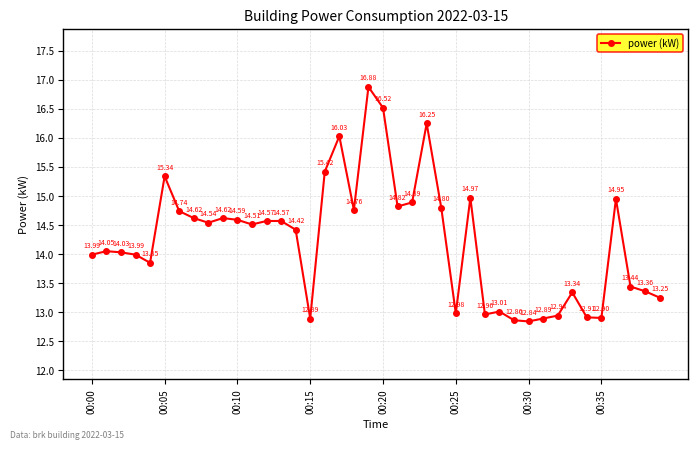

What is the difference between the second highest and second lowest values?

3.7